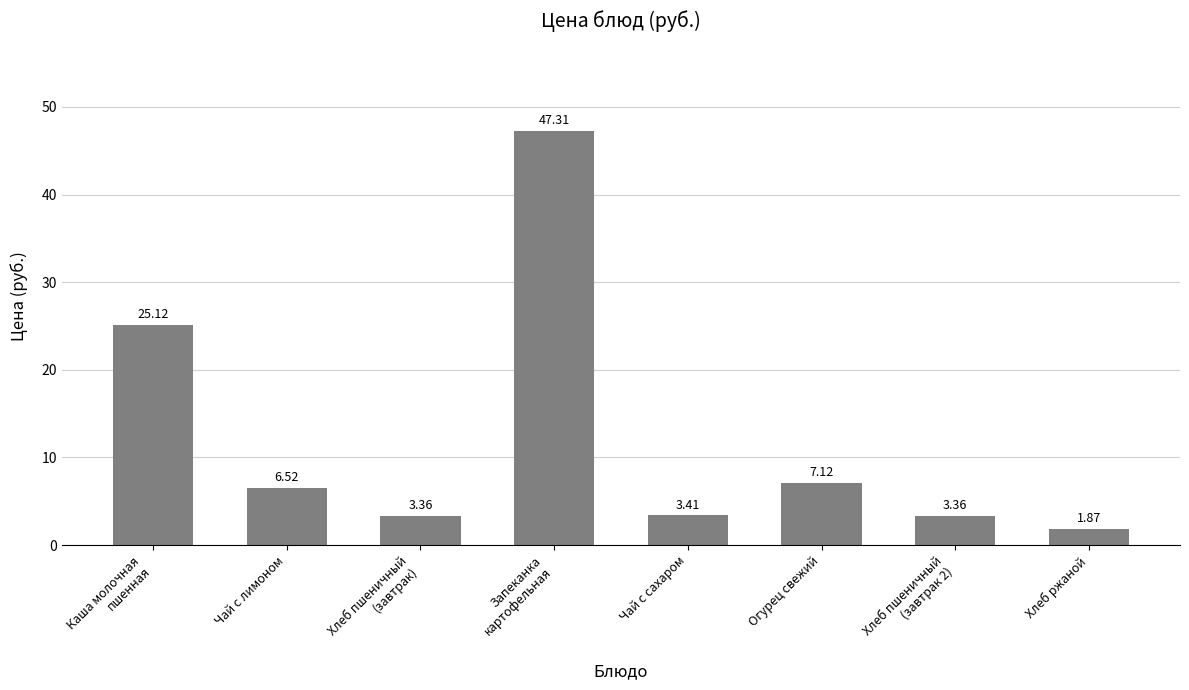

Which label corresponds to the smallest value in the chart?

Хлеб ржаной